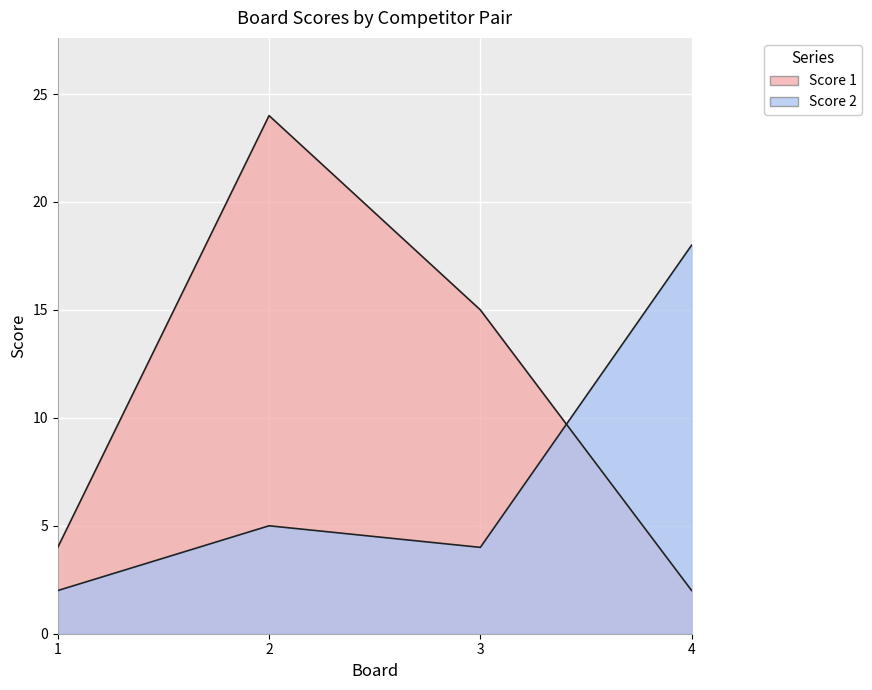

True or false: Score 2 has more than 2 interior local peaks.

False